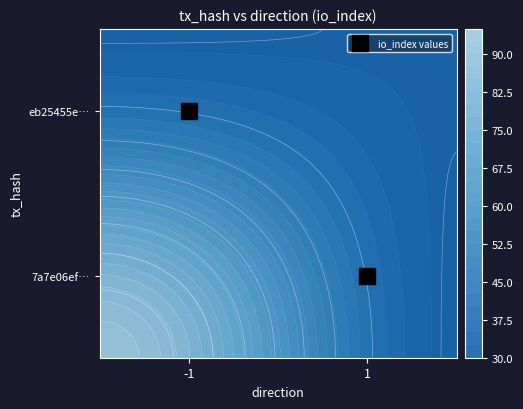

Which has a higher value, 1 or -1?

1